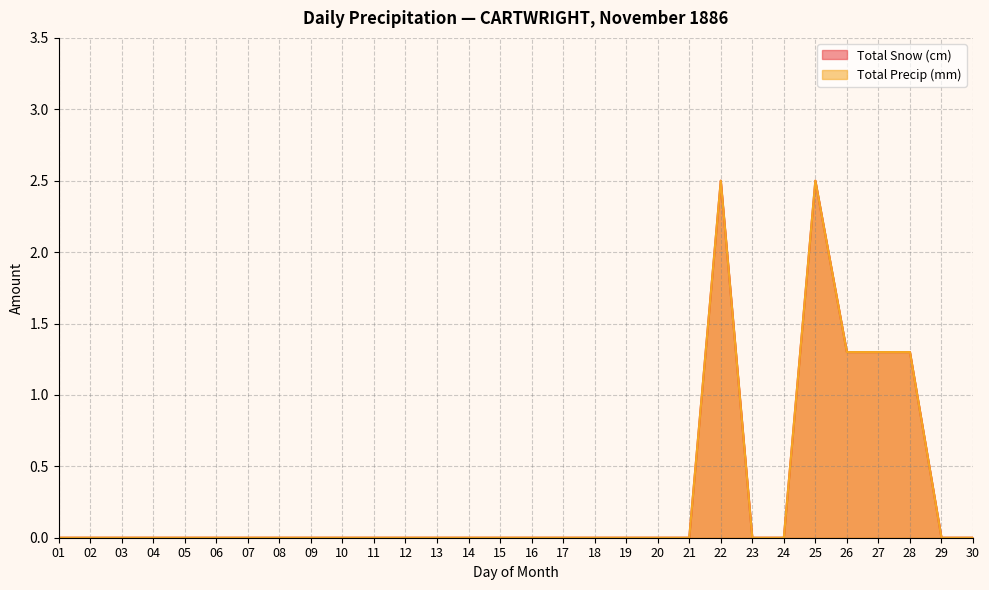

True or false: Total Precip (mm) and Total Snow (cm) cross at least once.

False